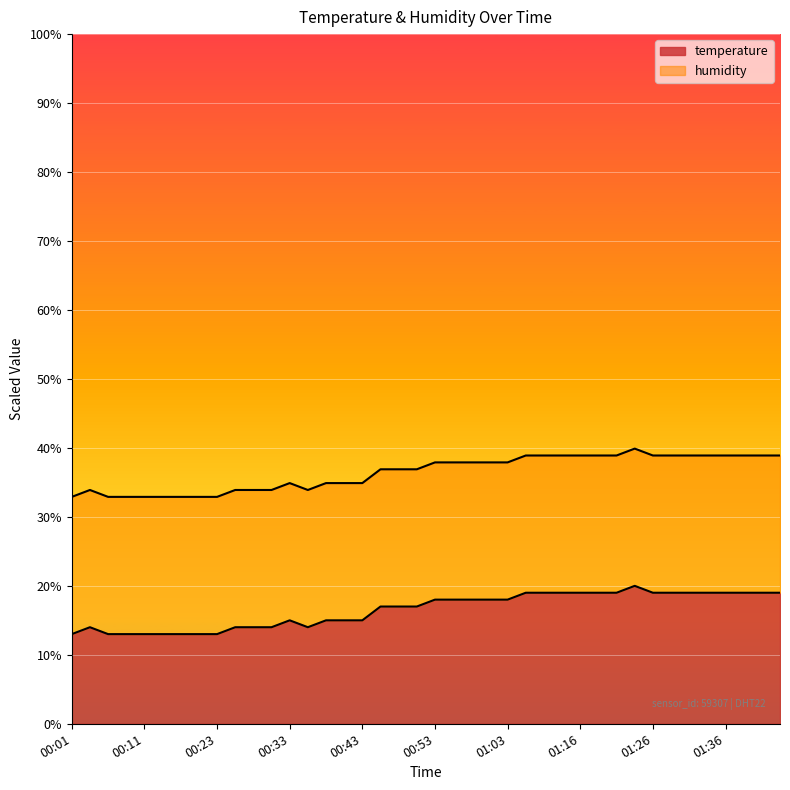

What is the lowest value of the temperature series?

13.0